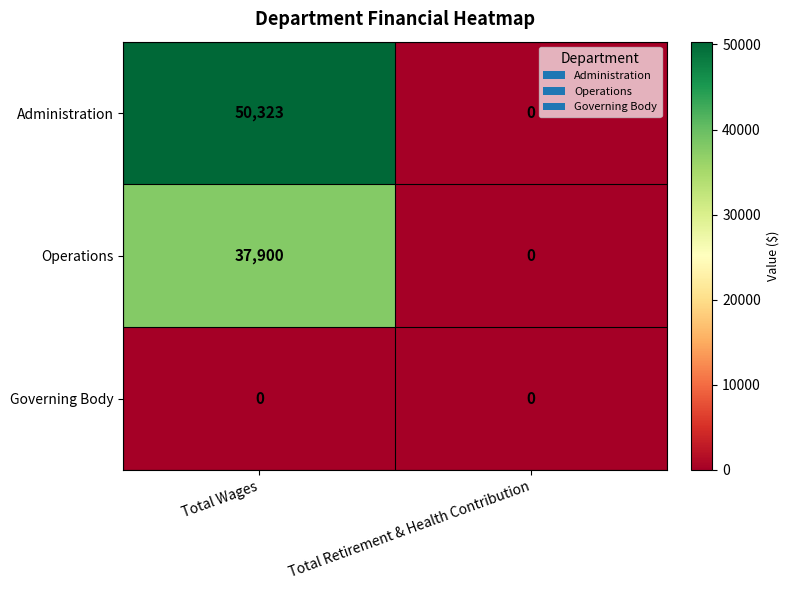

At how many categories does at least one series exceed 13937?

1